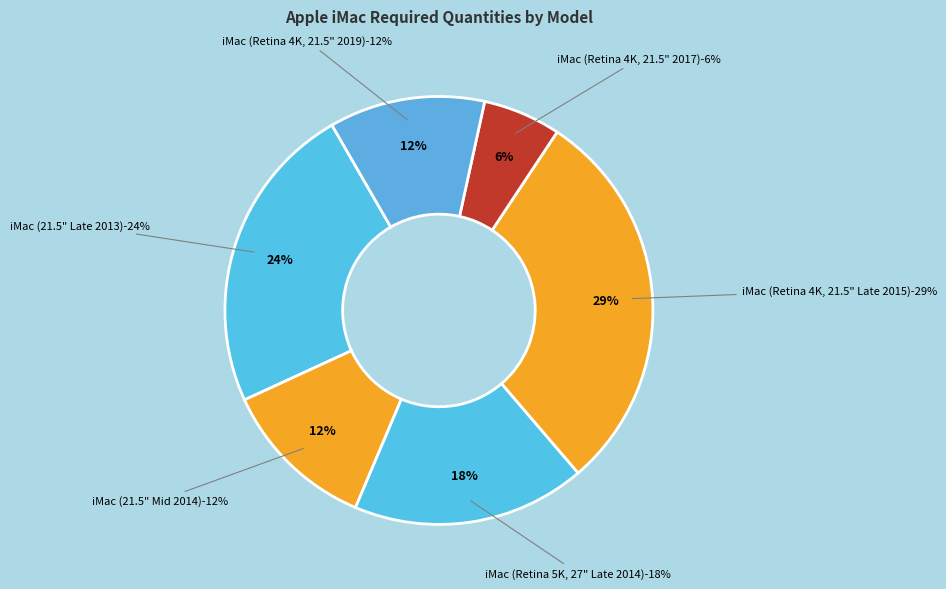

Count the number of slices in the pie.

6